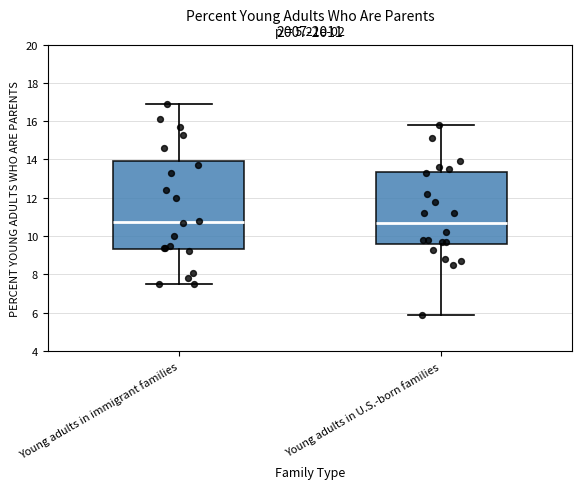

Where is the lower edge of the box for Young adults in U.S.-born families on the y-axis? The values are not printed on the chart, so give them approximately, as read against the axis.

9.6